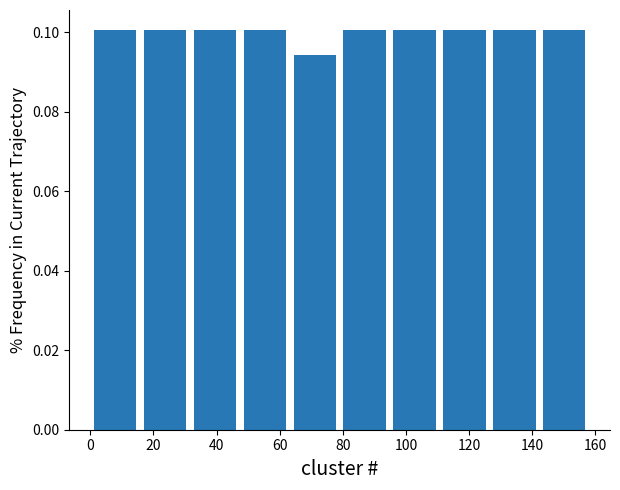

Reading left to right, transcribe this chart: for each bar, give the range it covers on the x-axis and its height. Neither the bar edges nor the heights are printed on the chart, so give them approximately, as read against the axes.

0.0 to 15.8: 0.100
15.8 to 31.6: 0.100
31.6 to 47.4: 0.100
47.4 to 63.2: 0.100
63.2 to 79.0: 0.094
79.0 to 94.8: 0.100
94.8 to 110.6: 0.100
110.6 to 126.4: 0.100
126.4 to 142.2: 0.100
142.2 to 158.0: 0.100